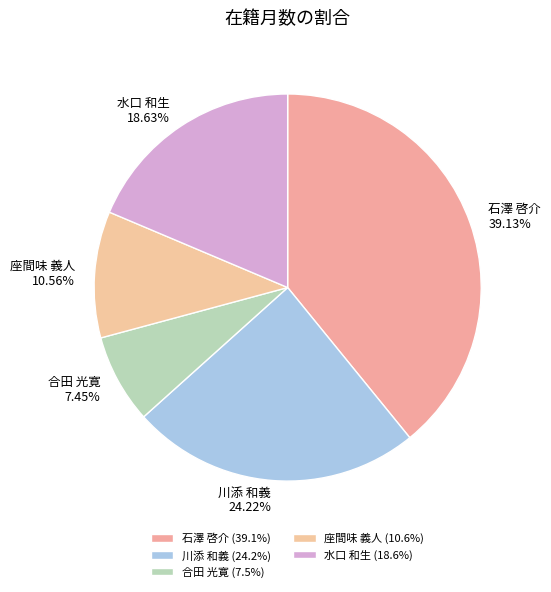

How many segments does this pie chart have?

5